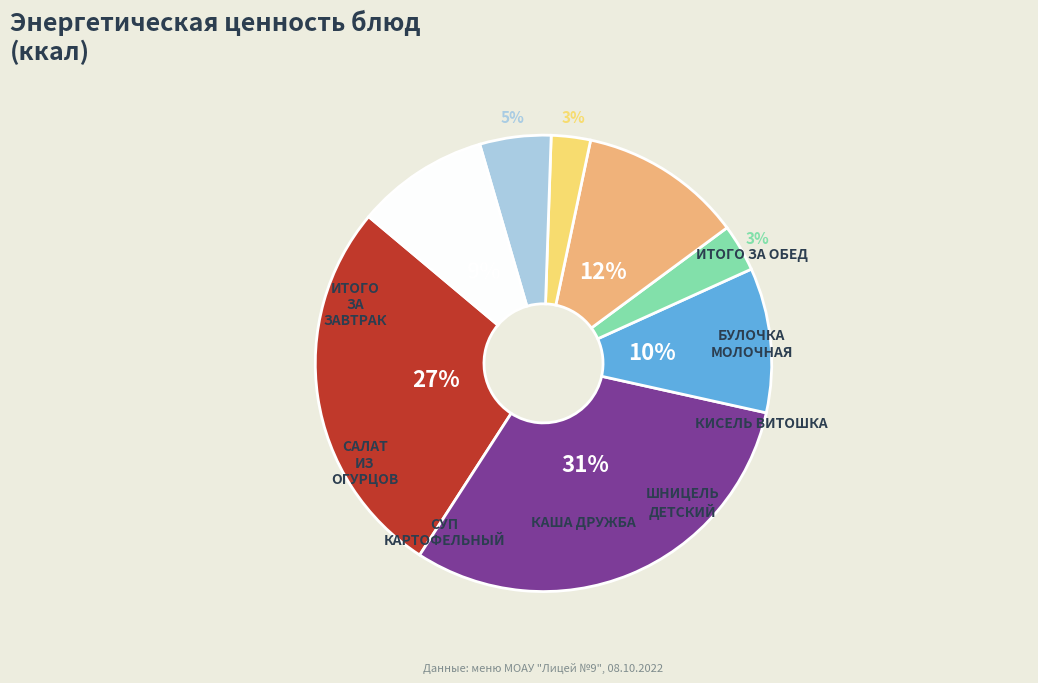

To the nearest percent, what is the difference between the largest and smallest slice percentages?

28%